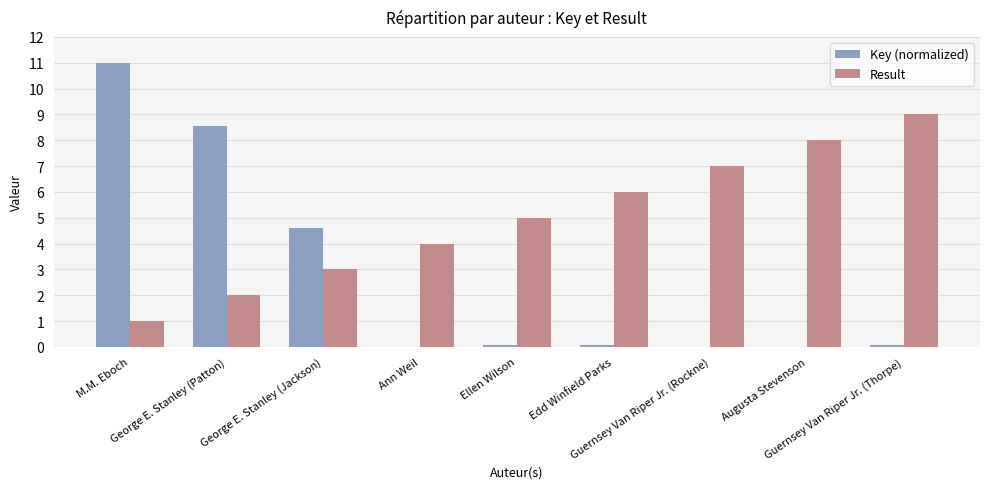

What is the greatest value displayed?

11.0